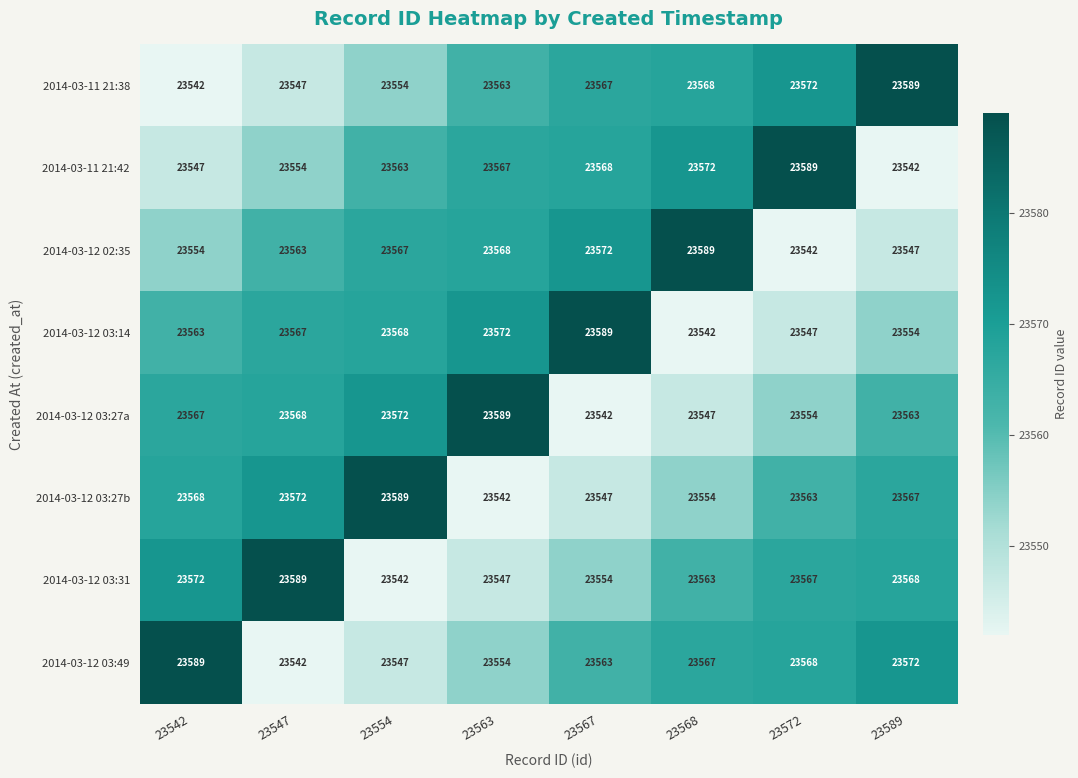

What is the minimum value shown in the chart?

23542